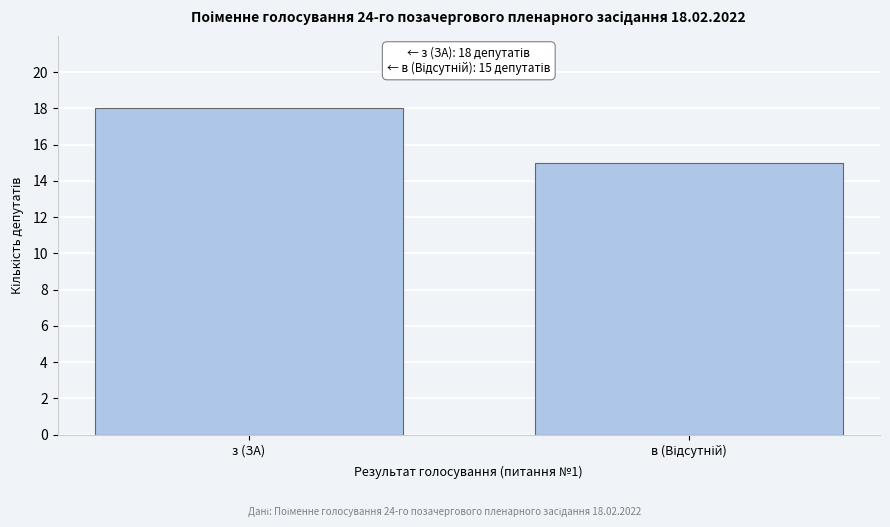

Reading right to left, transcribe all the data shown in this chart.

15	18